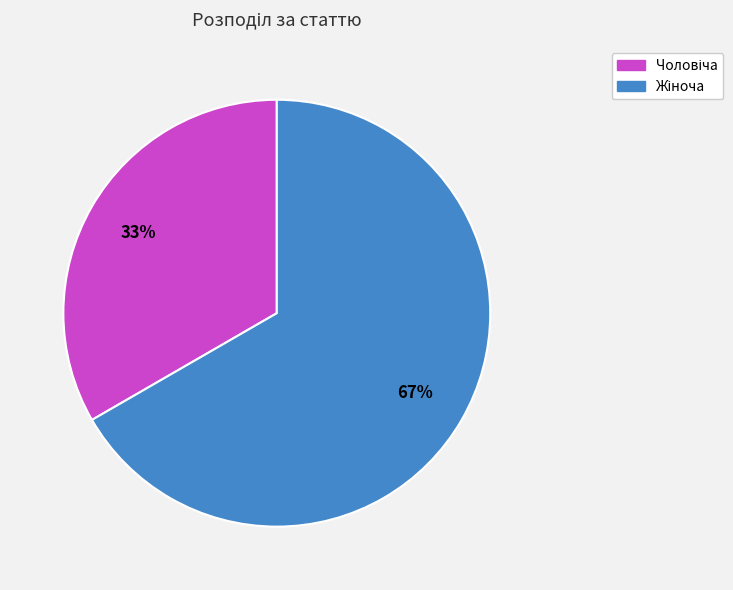

Is there a majority slice in this chart?

Yes